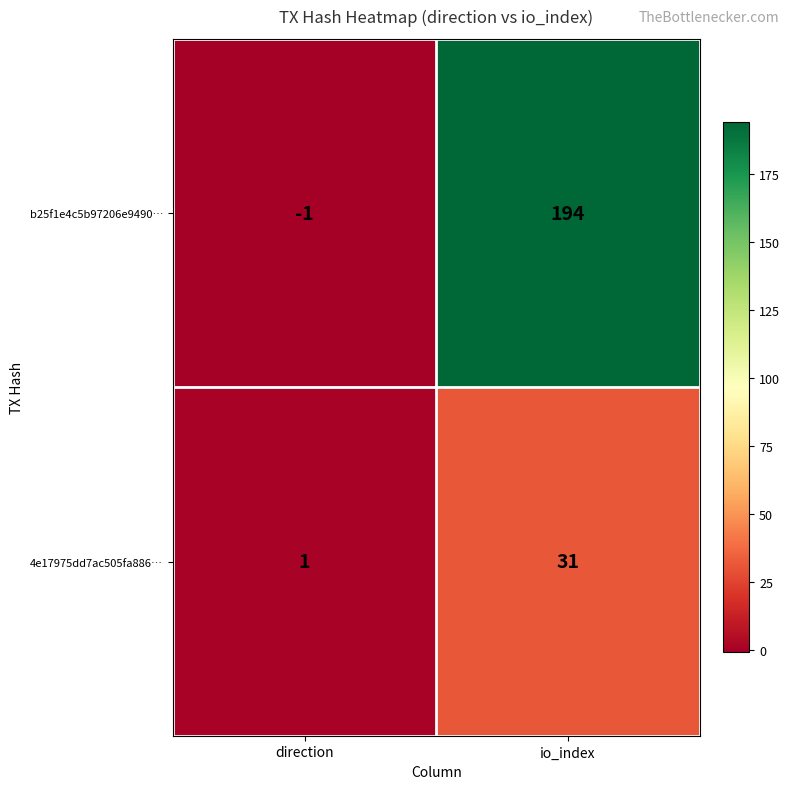

At how many categories does at least one series exceed 171?

1